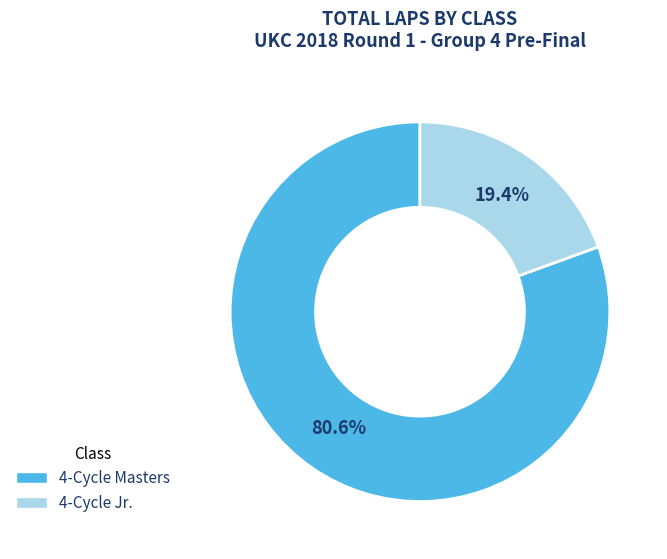

What is the ratio of the value at 4-Cycle Jr. to the value at 4-Cycle Masters?

0.2